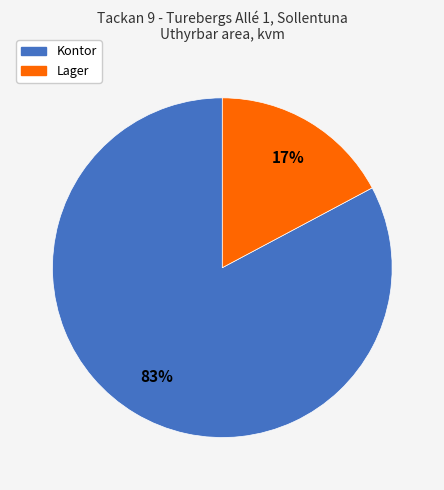

To the nearest percent, what is the average slice percentage?

50%